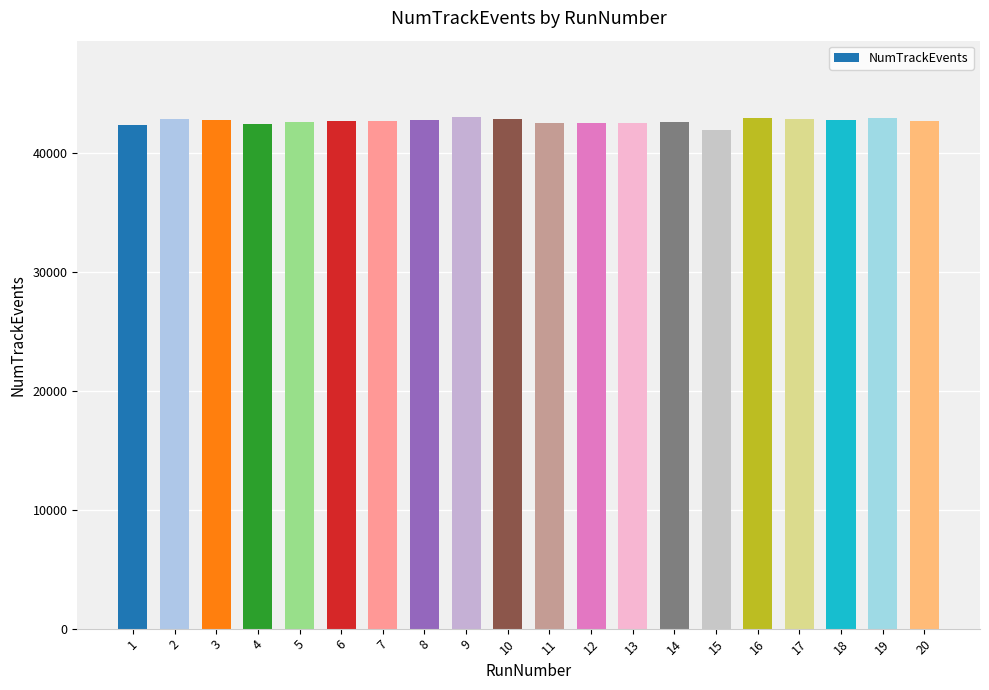

Is it true that the value at 11 is 75579?

False